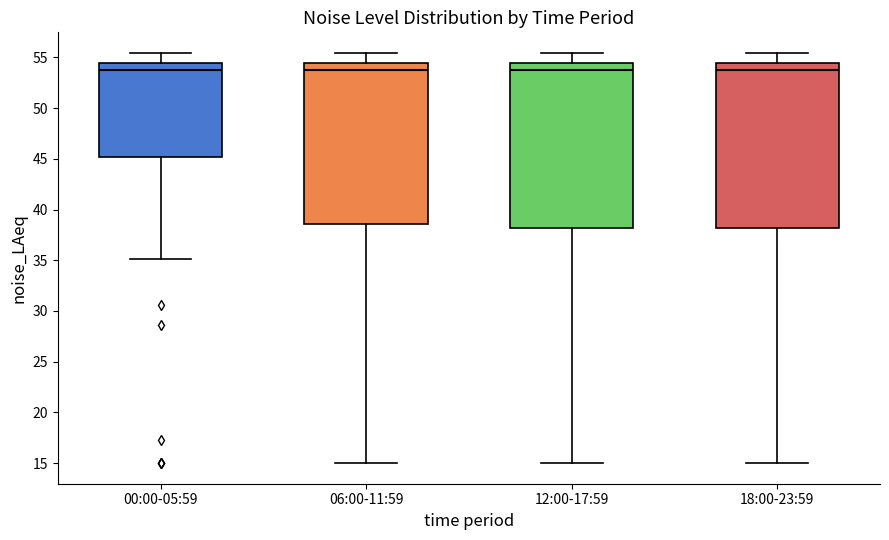

Where is the upper edge of the box for 06:00-11:59 on the y-axis? The values are not printed on the chart, so give them approximately, as read against the axis.

54.5